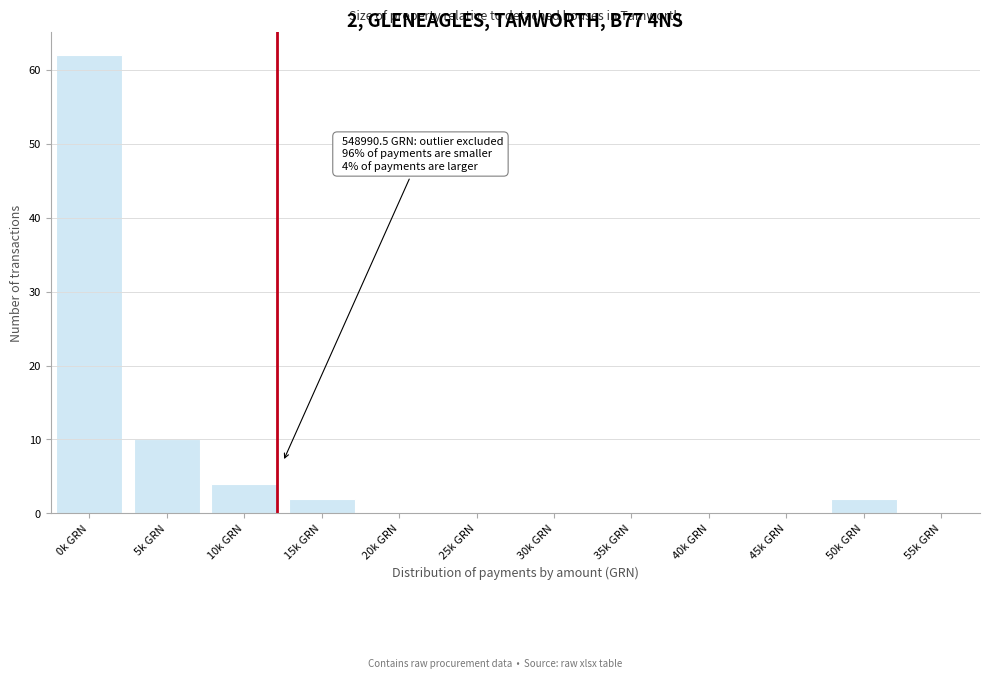

Reading left to right, transcribe all the data shown in this chart.

0k GRN=62	5k GRN=10	10k GRN=4	15k GRN=2	20k GRN=0	25k GRN=0	30k GRN=0	35k GRN=0	40k GRN=0	45k GRN=0	50k GRN=2	55k GRN=0